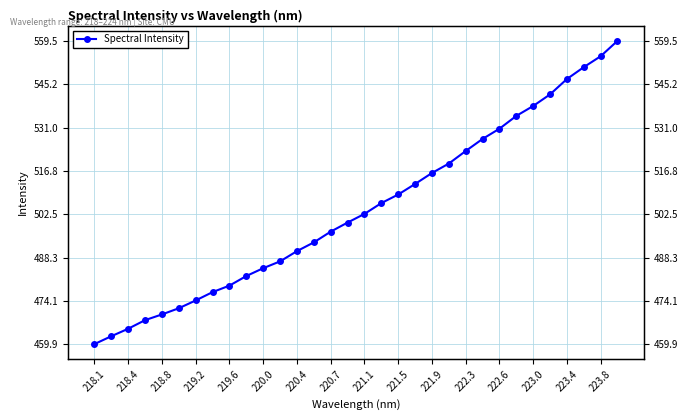

What is the sum of all values?

16134.0